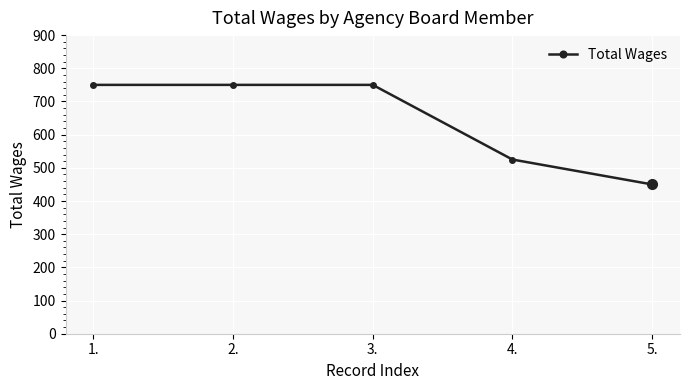

Reading left to right, extract all data points from this chart.

750	750	750	525	450